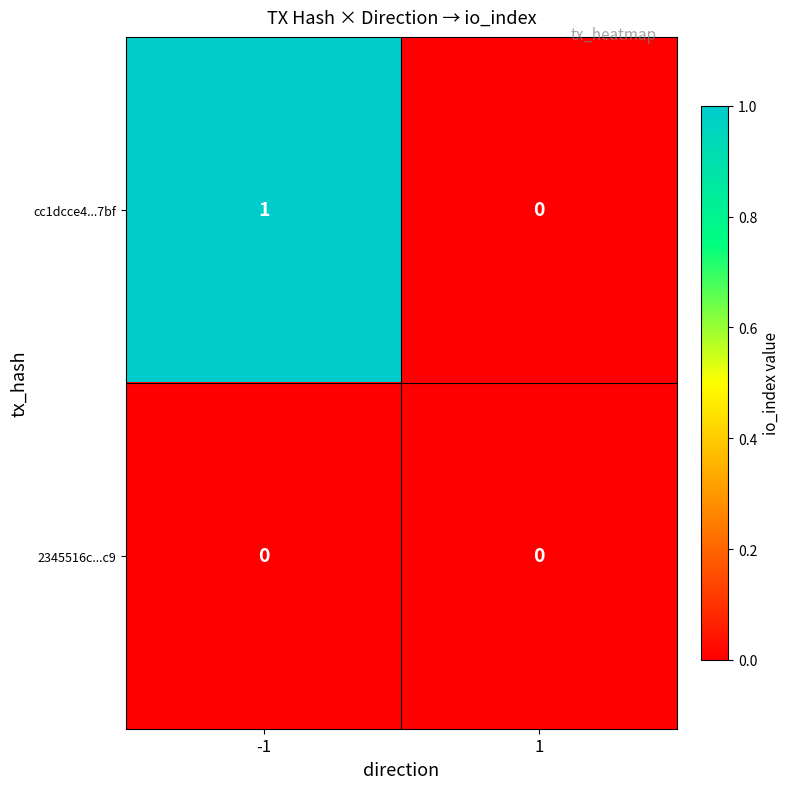

Which series changed the most between -1 and 1?

cc1dcce4...7bf